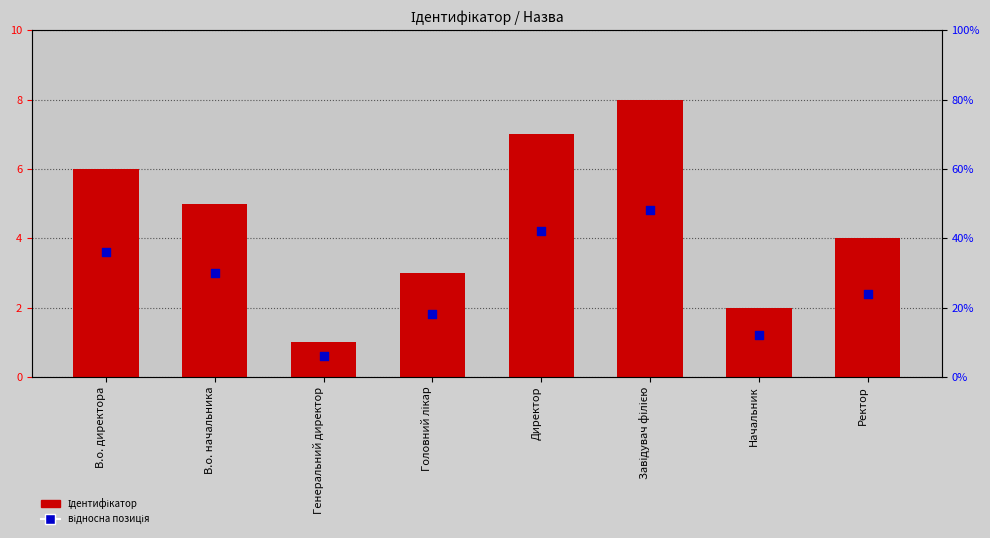

What are all the series names shown in the legend?

Ідентифікатор, відносна позиція